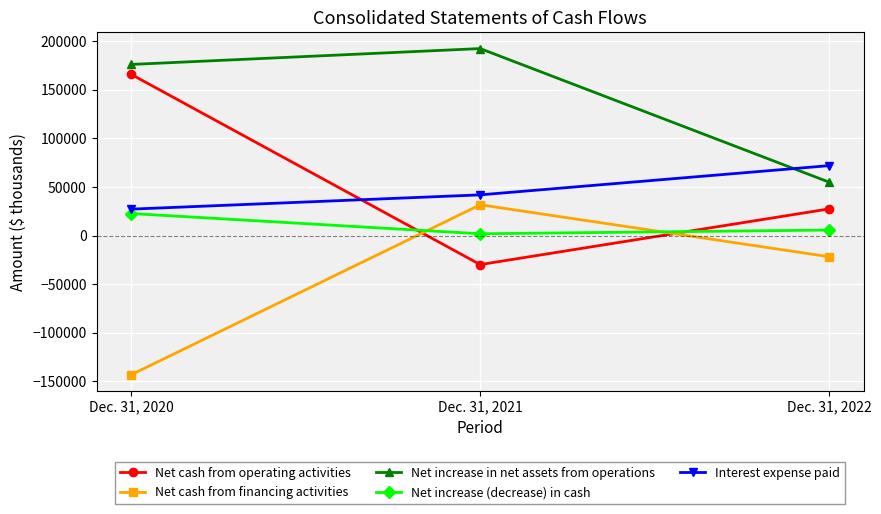

What is the sum of the Net increase (decrease) in cash values at Dec. 31, 2022 and Dec. 31, 2020?

28364